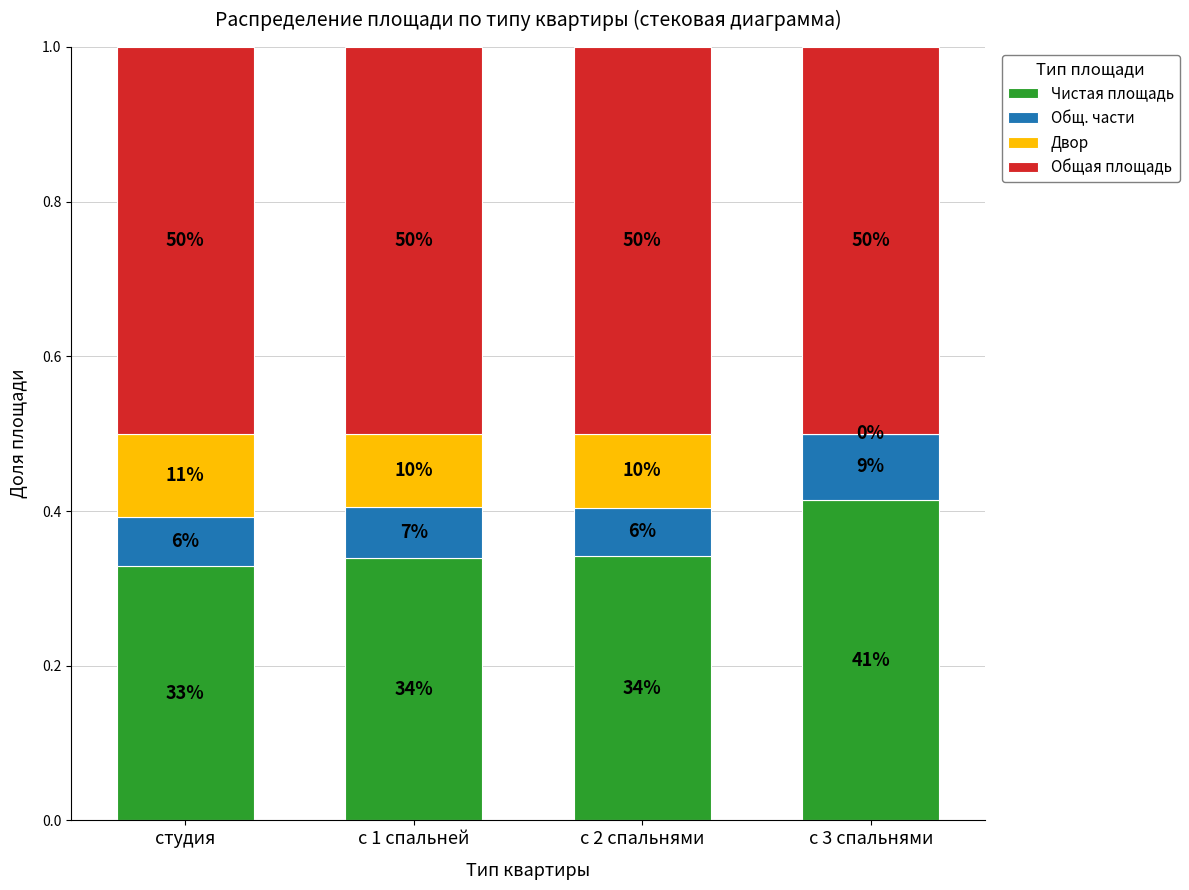

What is the difference between the maximum and minimum values in the Чистая площадь series?

0.1